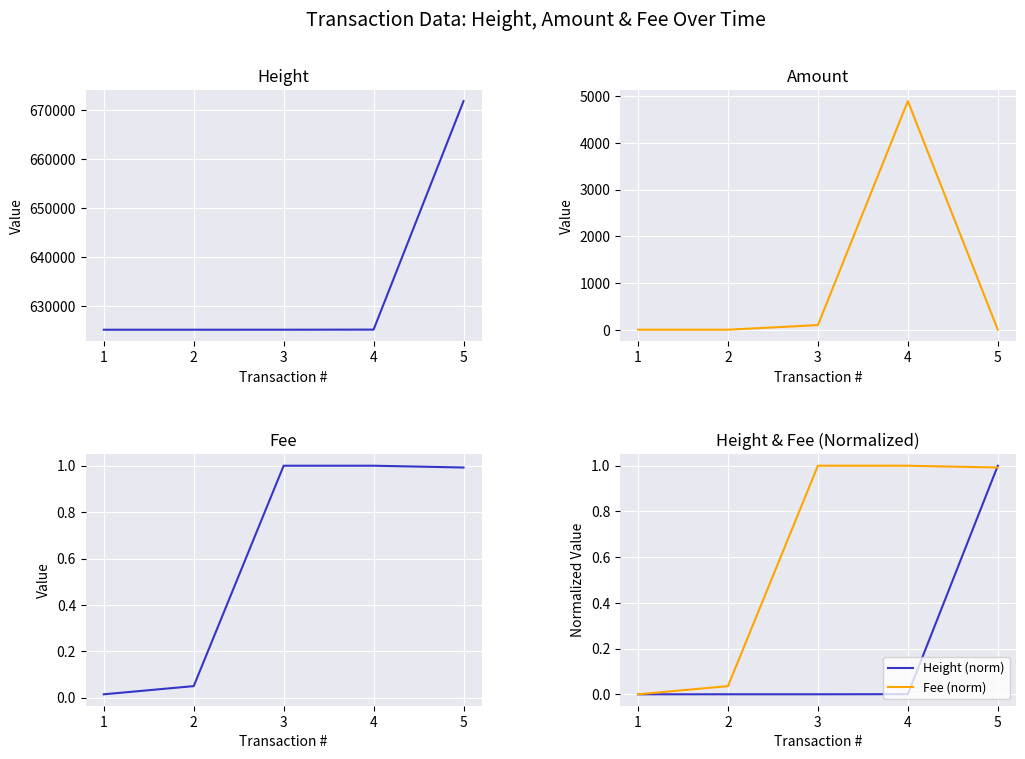

Reading right to left, transcribe all the data shown in this chart.

Height: 671802.0	625250.0	625227.0	625226.0	625224.0
Amount: 0.0	4891.0	99.0	0.1	0.1
Fee: 1.0	1.0	1.0	0.0	0.0
Height (norm): 1.0	0.0	0.0	0.0	0.0
Fee (norm): 1.0	1.0	1.0	0.0	0.0